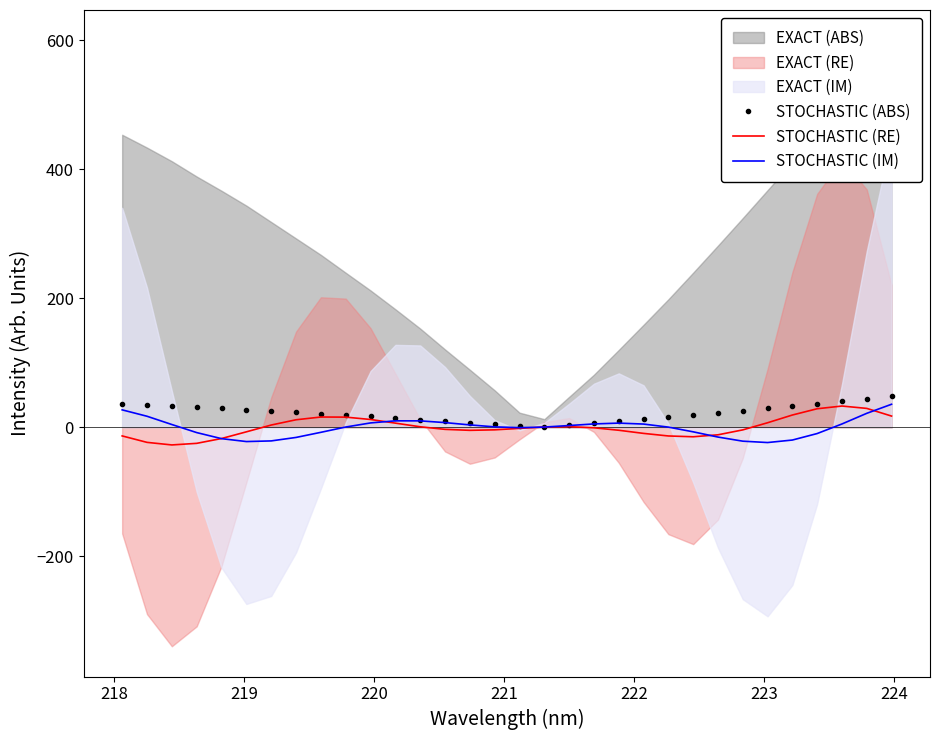

What is the maximum value for STOCHASTIC (IM)?

35.9